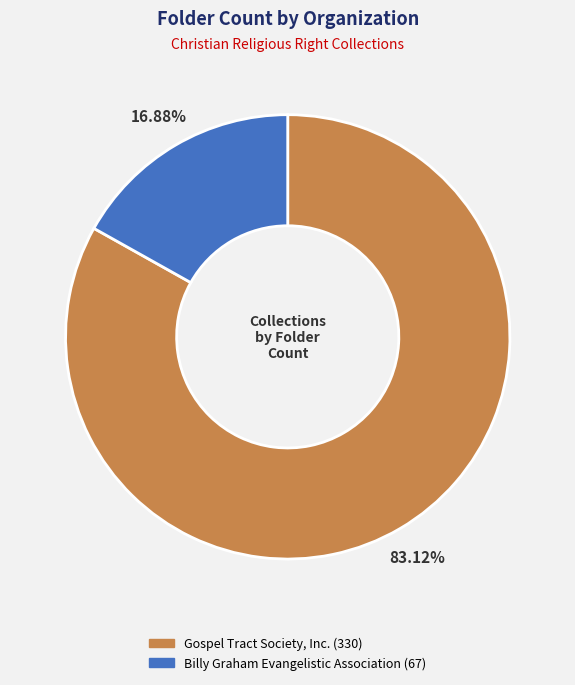

Does Gospel Tract Society, Inc. account for over 50% of the chart?

Yes